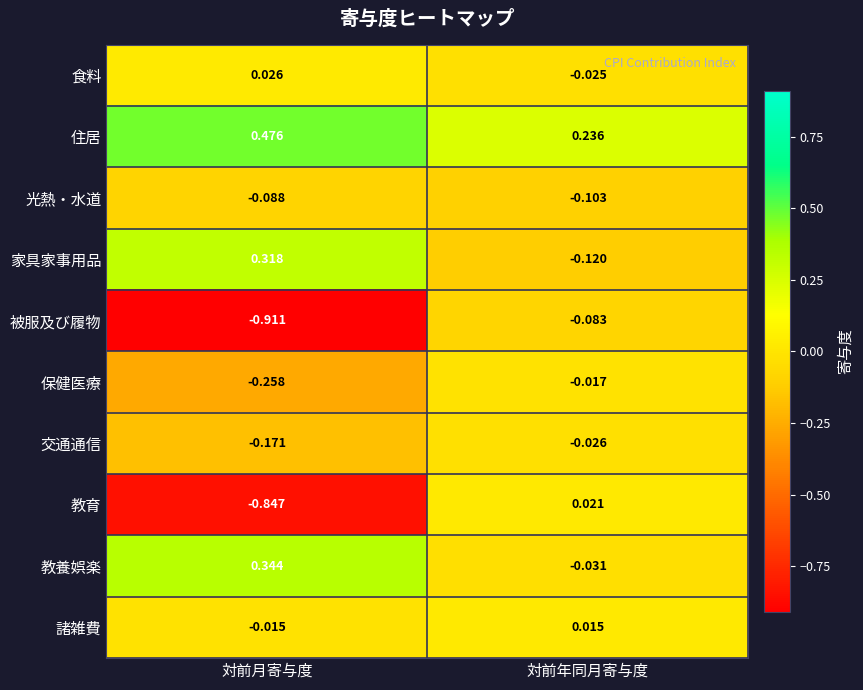

What is the difference between the highest and lowest values at 対前月寄与度?

1.4